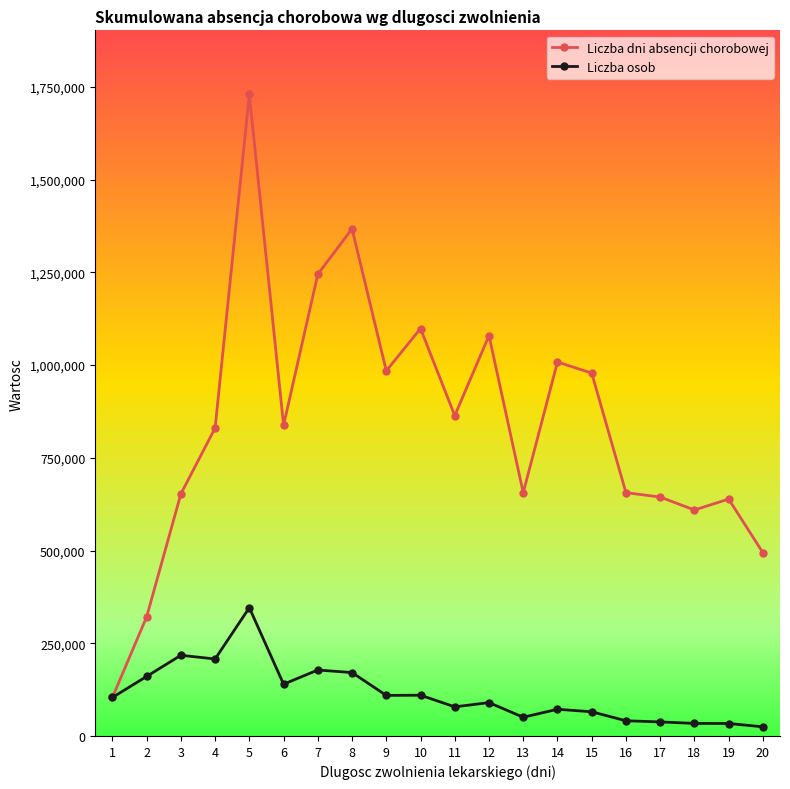

How many data points in Liczba dni absencji chorobowej are less than 837618?

10